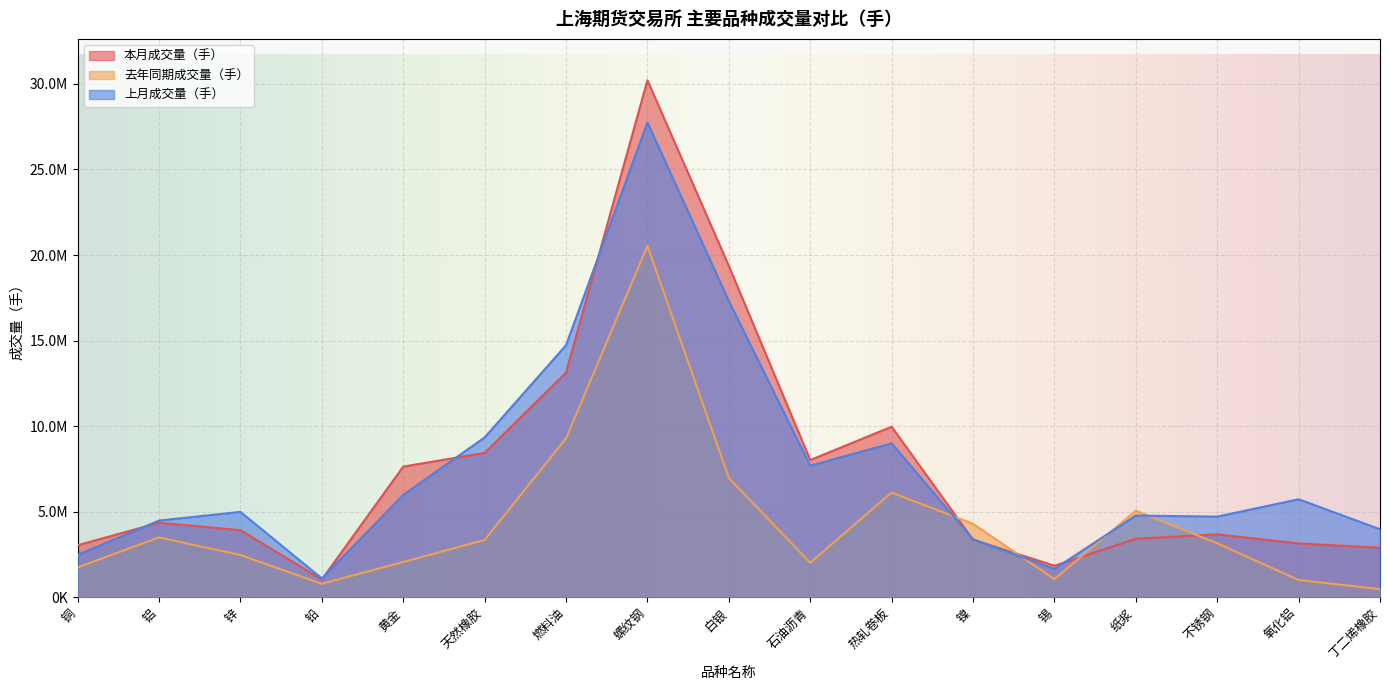

At how many categories does at least one series exceed 30195465?

1